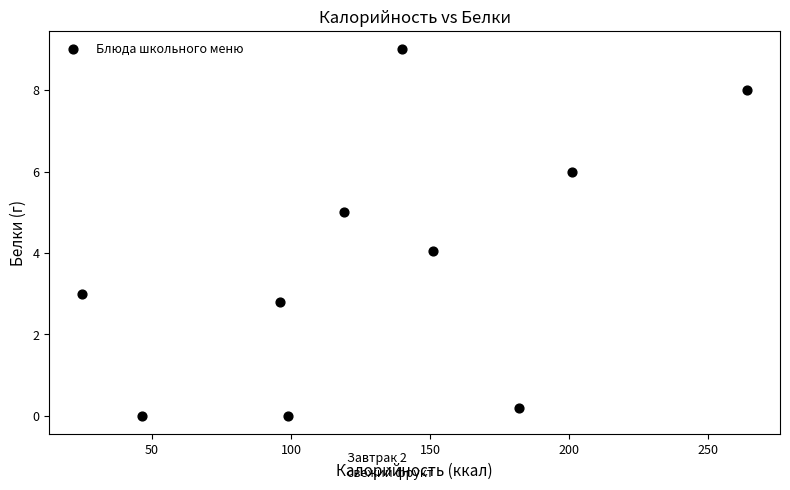

What is the range of Y values (max minus min)?

9.0